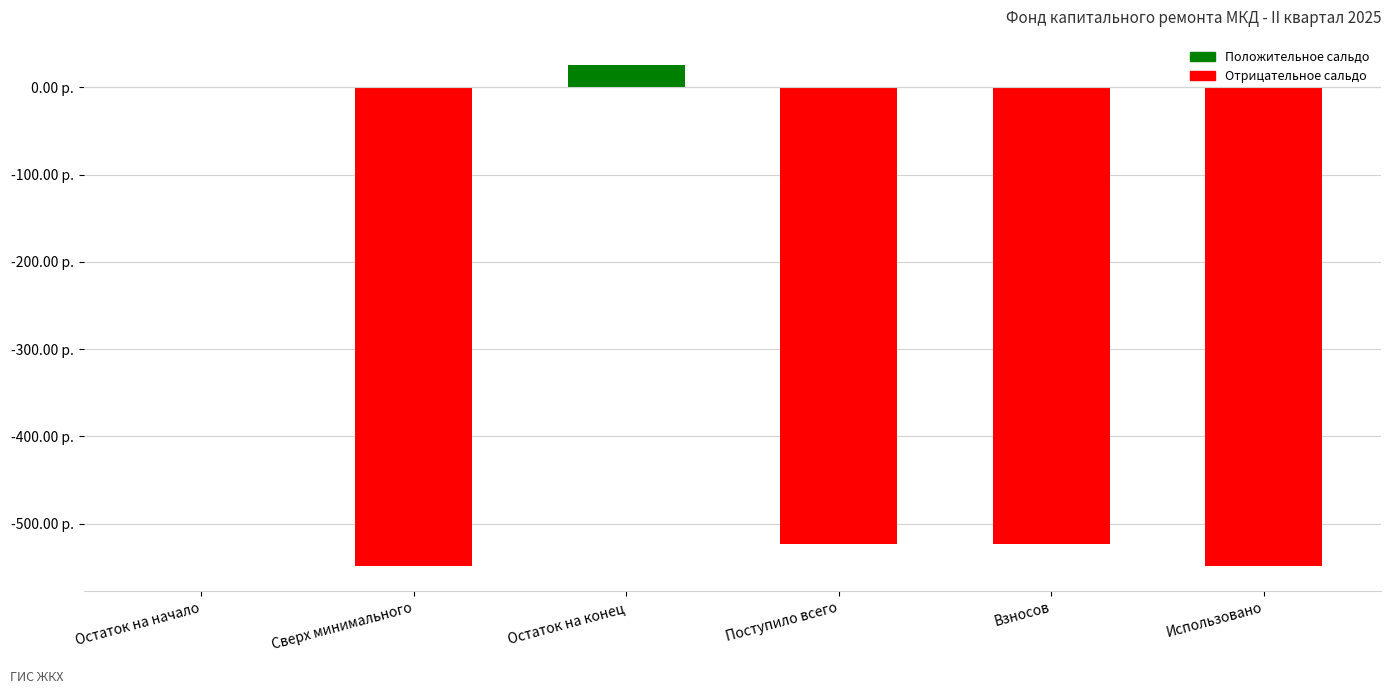

What is the label of the 4th bar from the right?

Остаток на конец